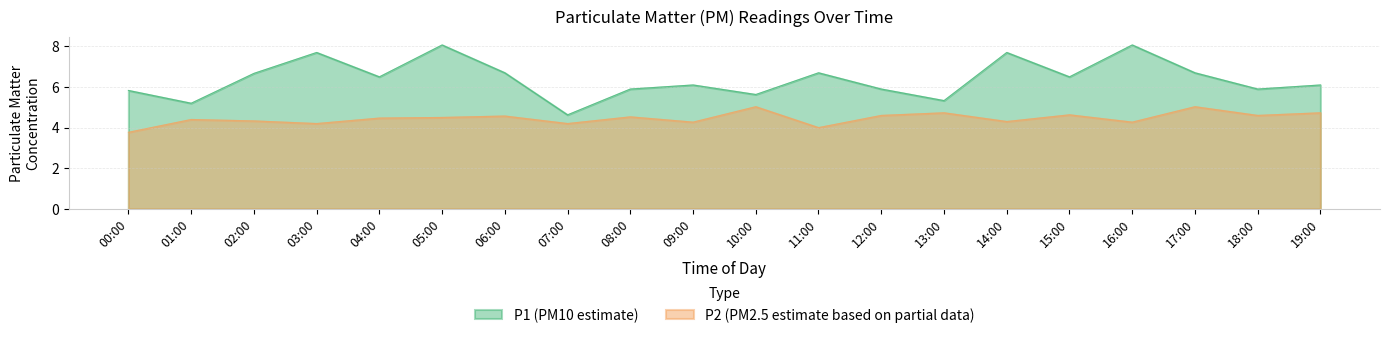

How many distinct data groups are displayed?

2